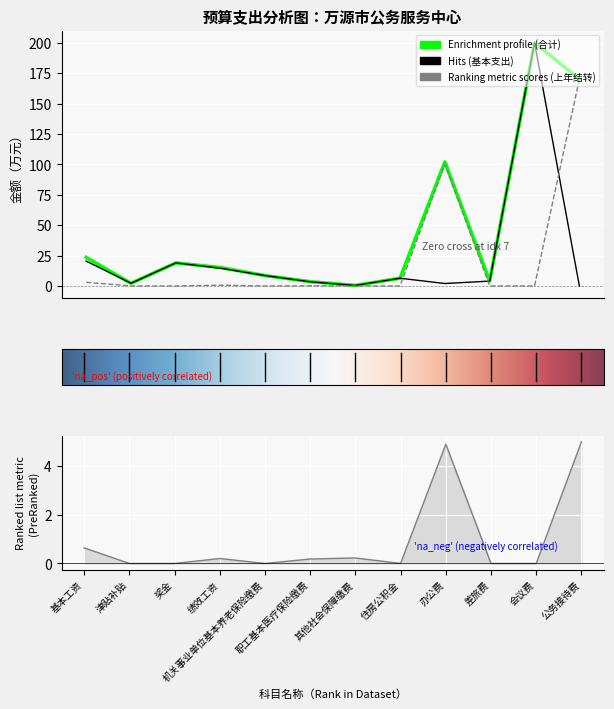

What is the greatest value displayed?

200.0